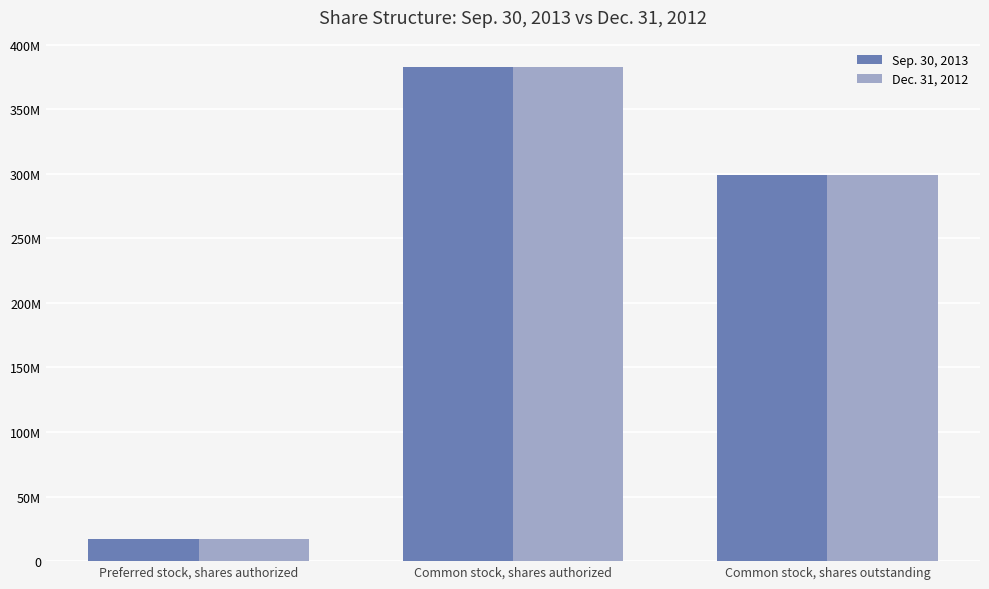

What is the label of the 1st bar from the right?

Common stock, shares outstanding